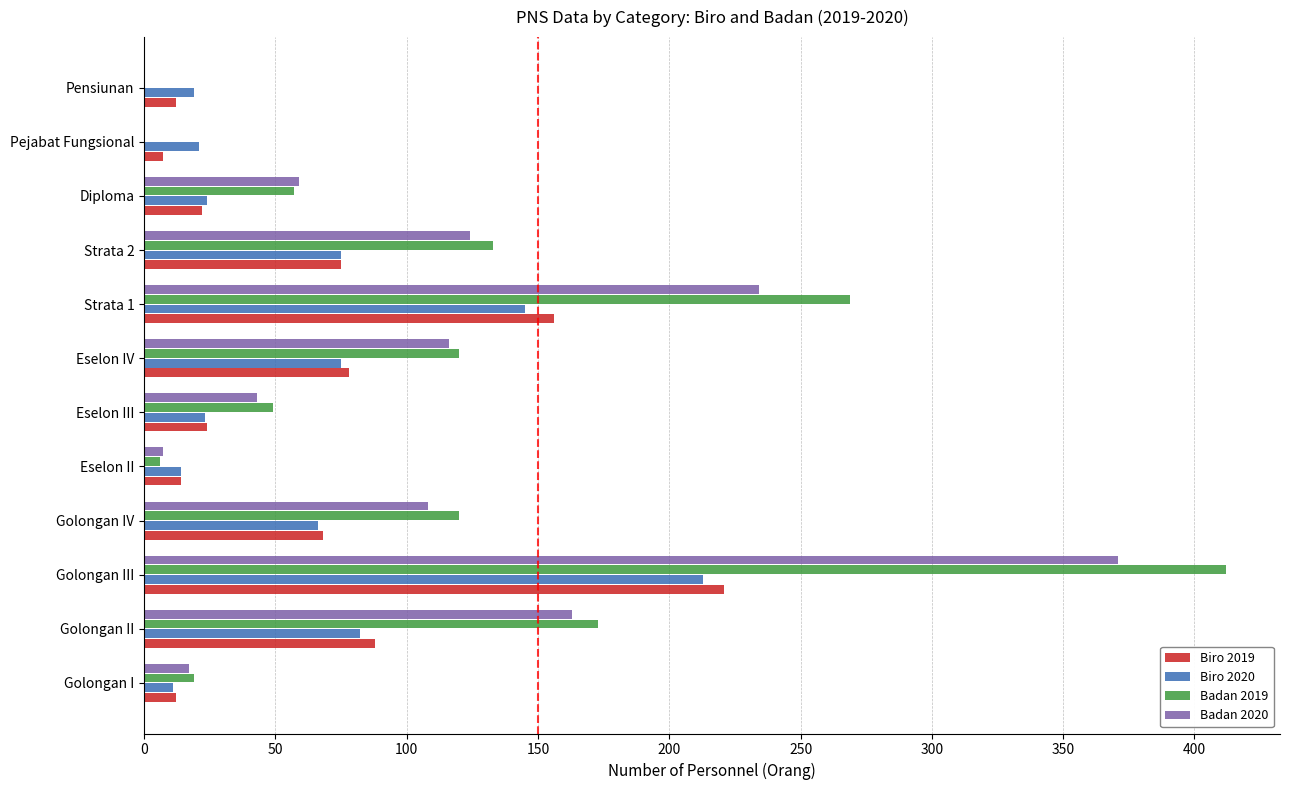

Is the value of Badan 2019 at Pejabat Fungsional greater than the value of Biro 2019 at Strata 1?

No